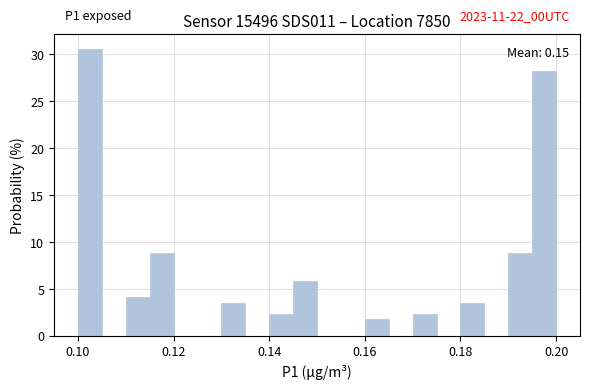

Read against the x-axis, roughly where is the centre of the tallest bar?

0.102